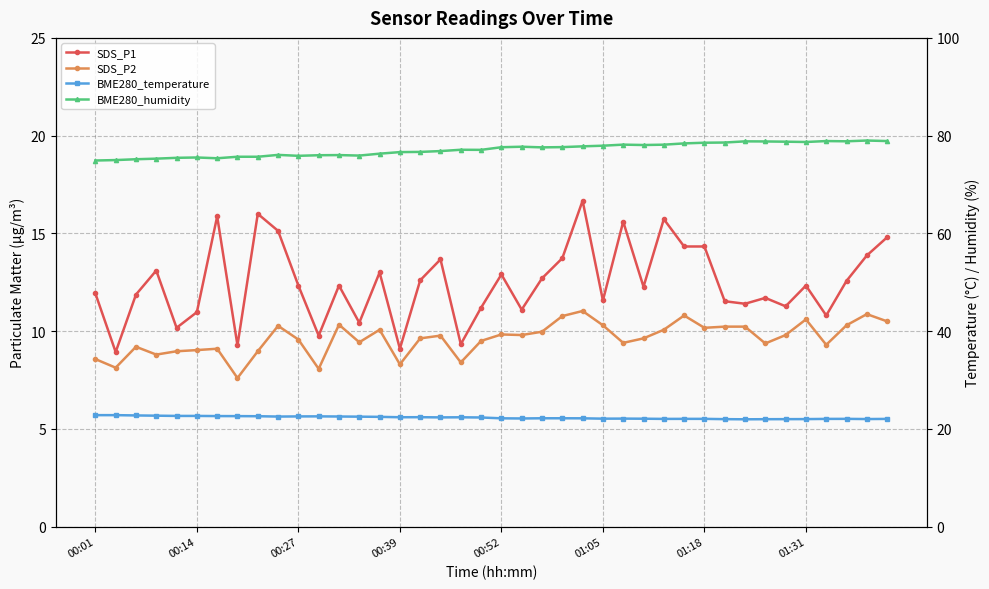

What is the value of the SDS_P2 point at the 4th from the left?

8.8